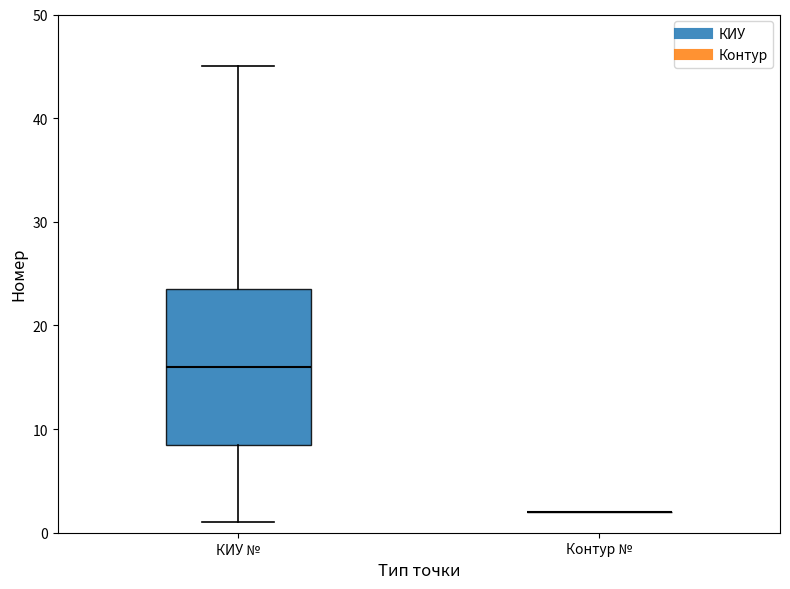

Reading left to right, read every box against the y-axis: the position of its median line, the range the box covers, and the ends of its whiskers. The values are not printed on the chart, so give them approximately, as read against the axis.

КИУ №: median 16, box 9 to 24, whiskers 1 to 45
Контур №: box collapsed to a line at 2, whiskers 2 to 2